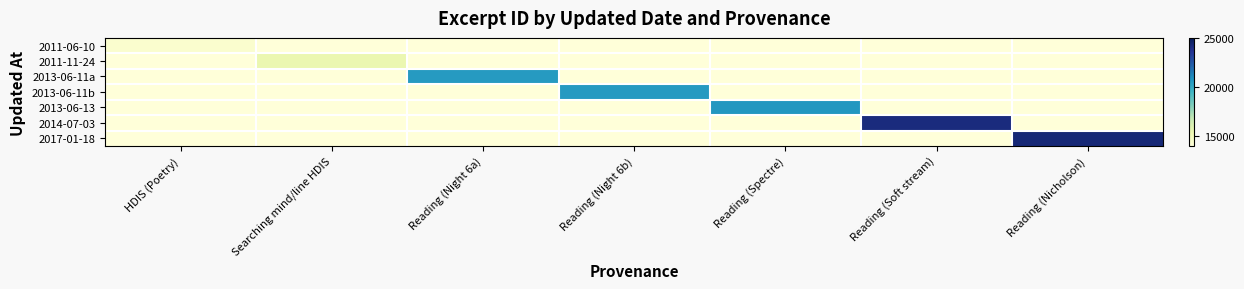

Rank the series by their maximum value, from highest to lowest.

2017-01-18, 2014-07-03, 2013-06-13, 2013-06-11b, 2013-06-11a, 2011-11-24, 2011-06-10